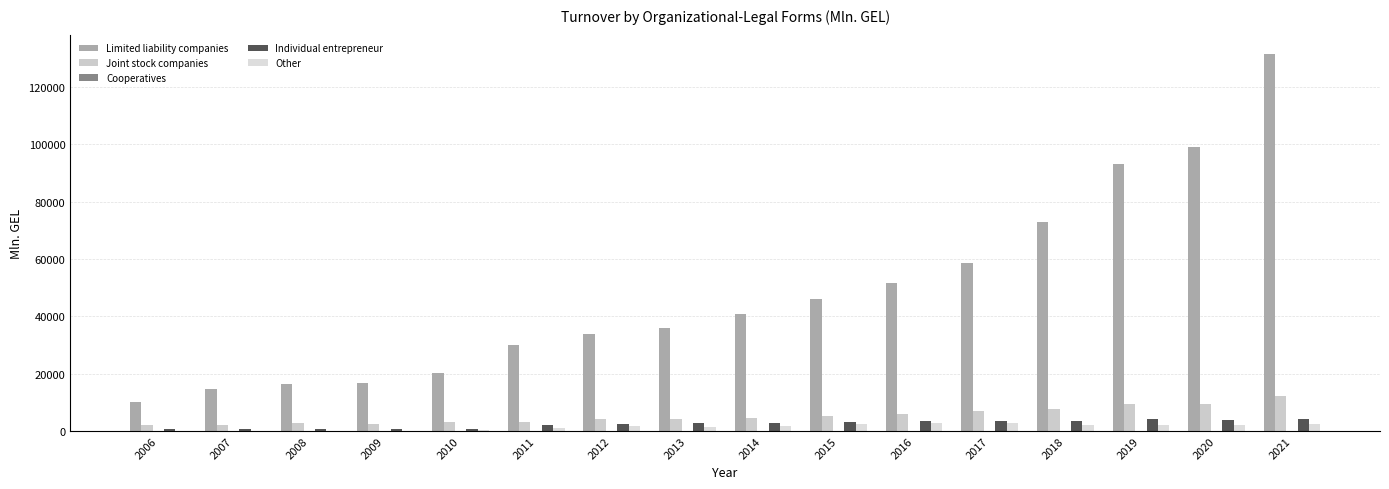

What is the total value across all series at 2020?

114305.4